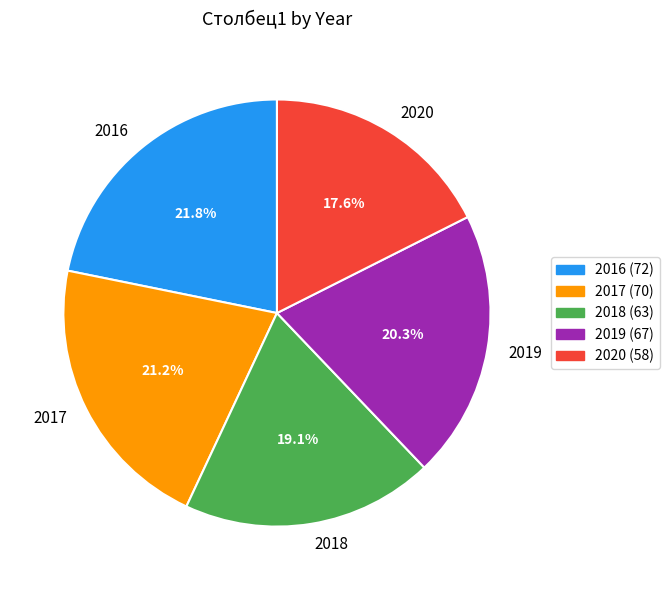

What is the total percentage of 2018 and 2020?

36.7%